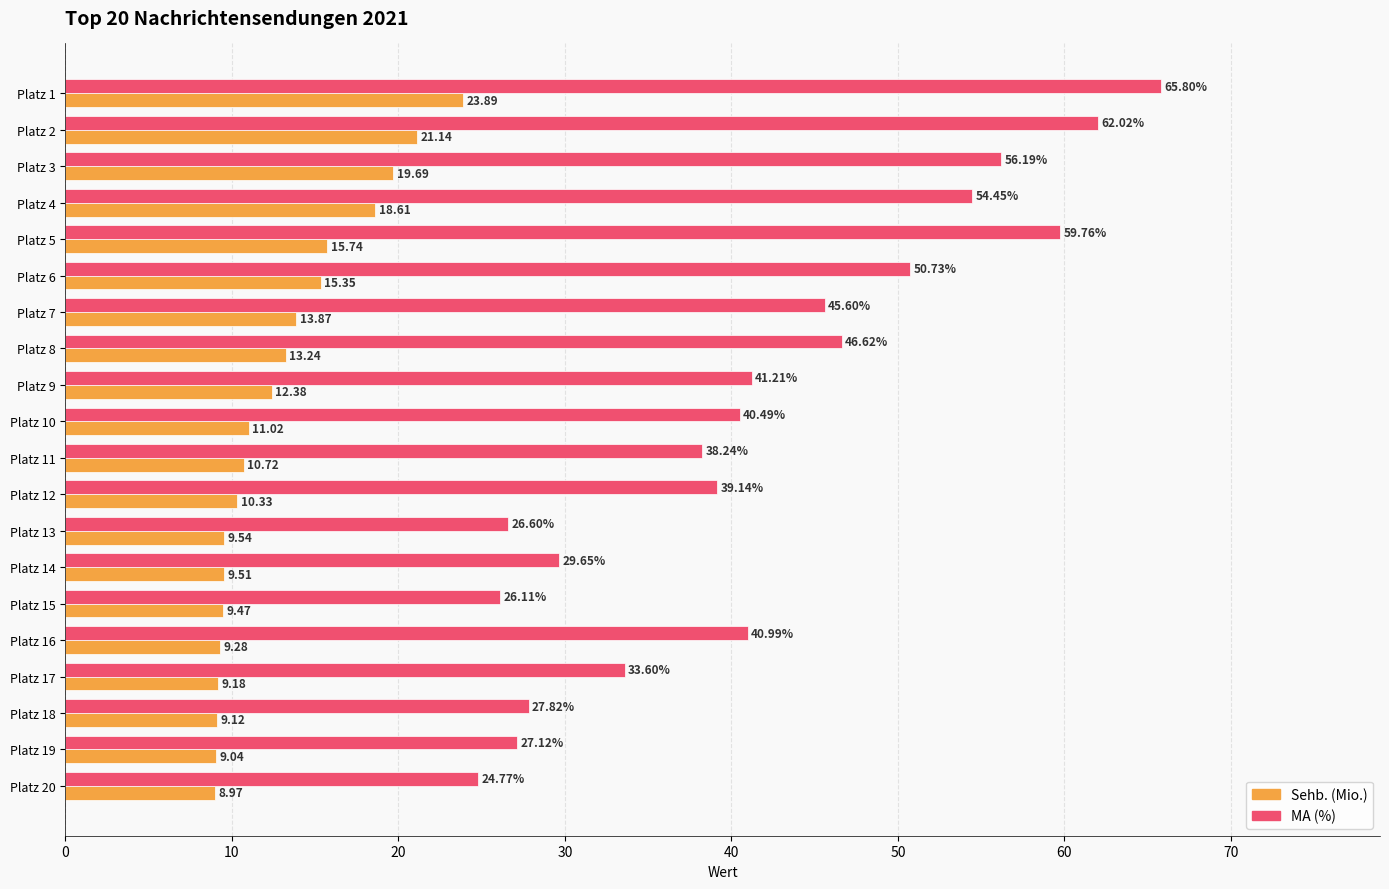

Which category has the lowest value across all series?

Platz 20